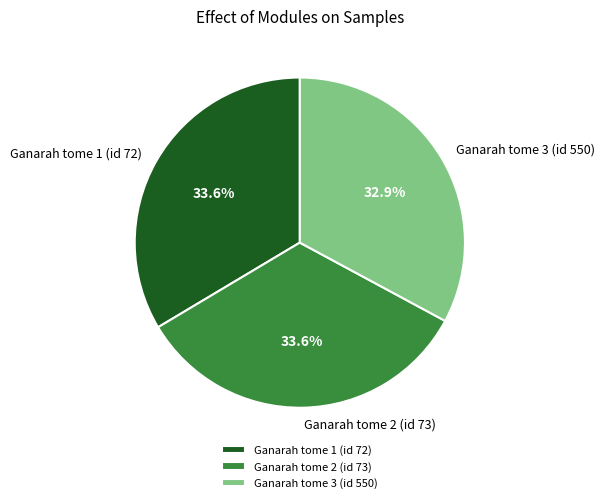

Is it true that Ganarah tome 1 (id 72) is 34% of the pie?

True